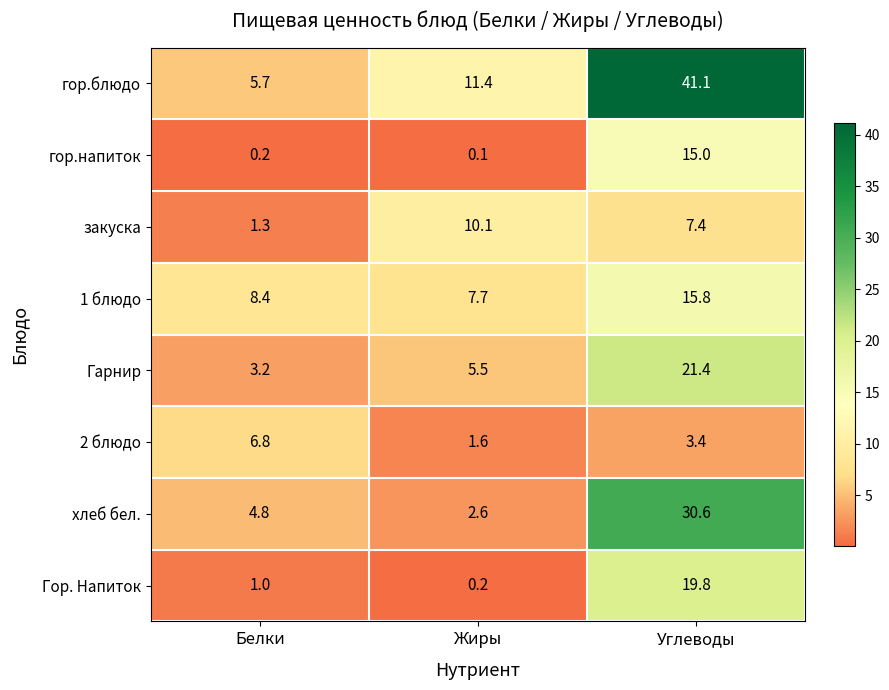

What is the difference between the highest and lowest values at Жиры?

11.3